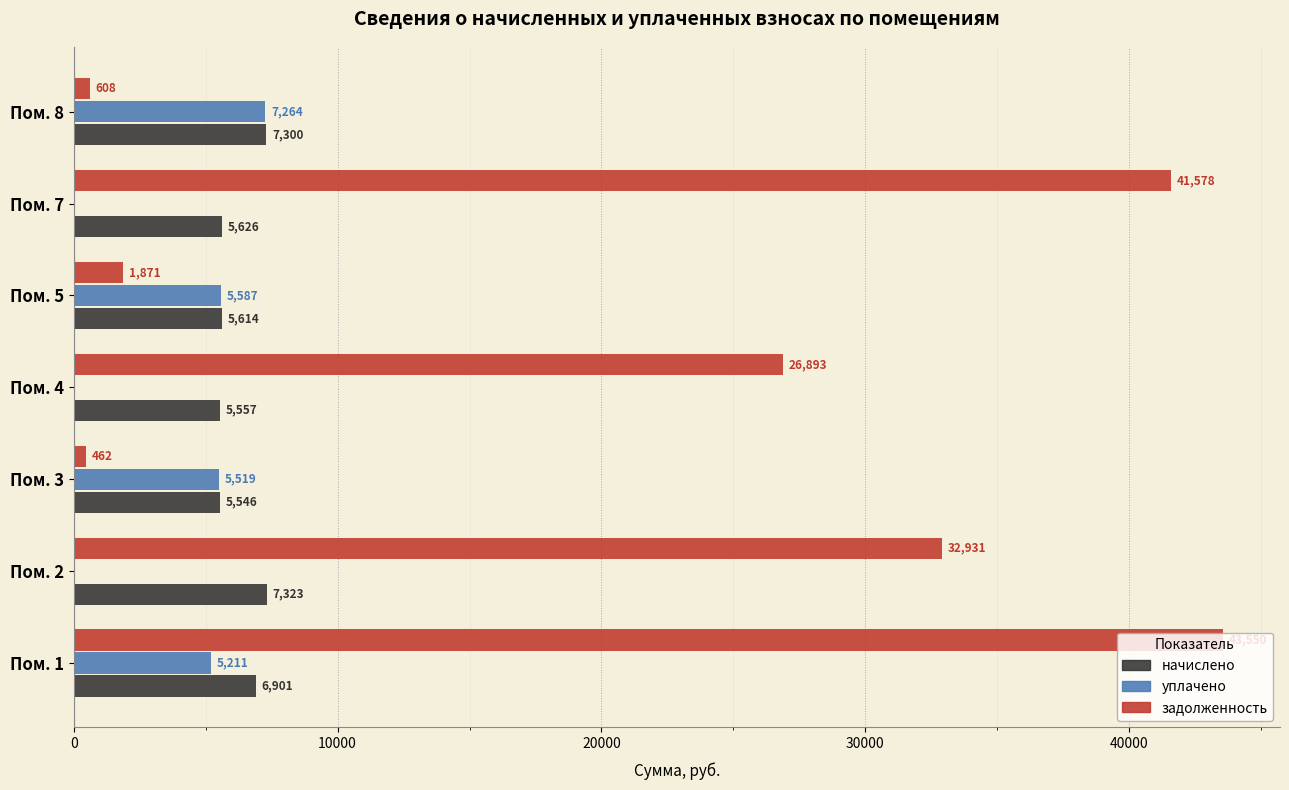

What is the greatest value displayed?

43549.7